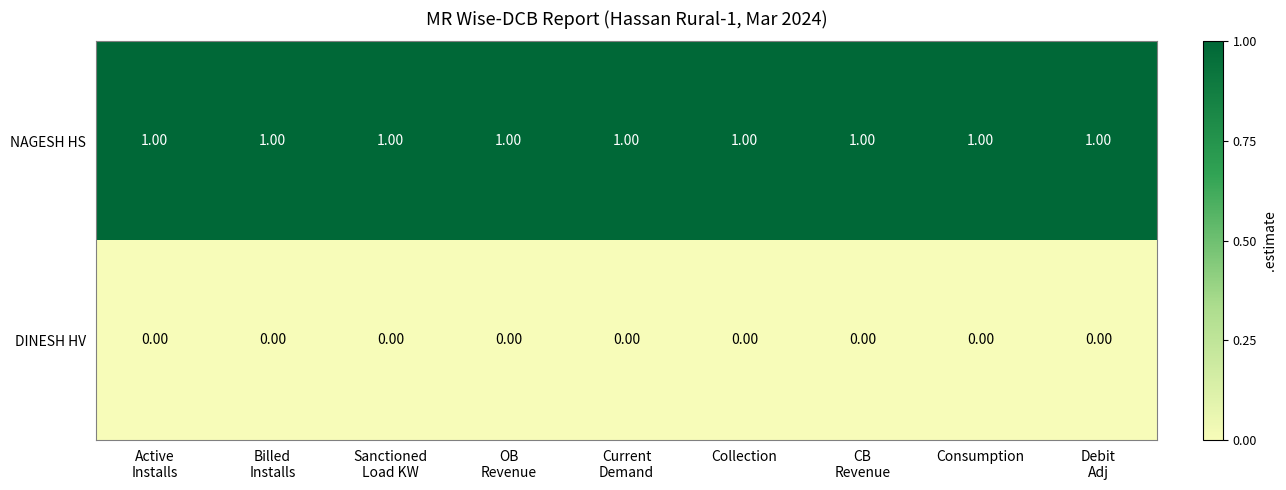

What is the sum of all NAGESH HS values?

9